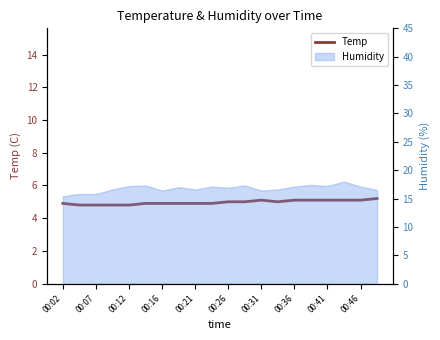

Reading left to right, what are all the values shown in this chart?

4.9	4.8	4.8	4.8	4.8	4.9	4.9	4.9	4.9	4.9	5.0	5.0	5.1	5.0	5.1	5.1	5.1	5.1	5.1	5.2